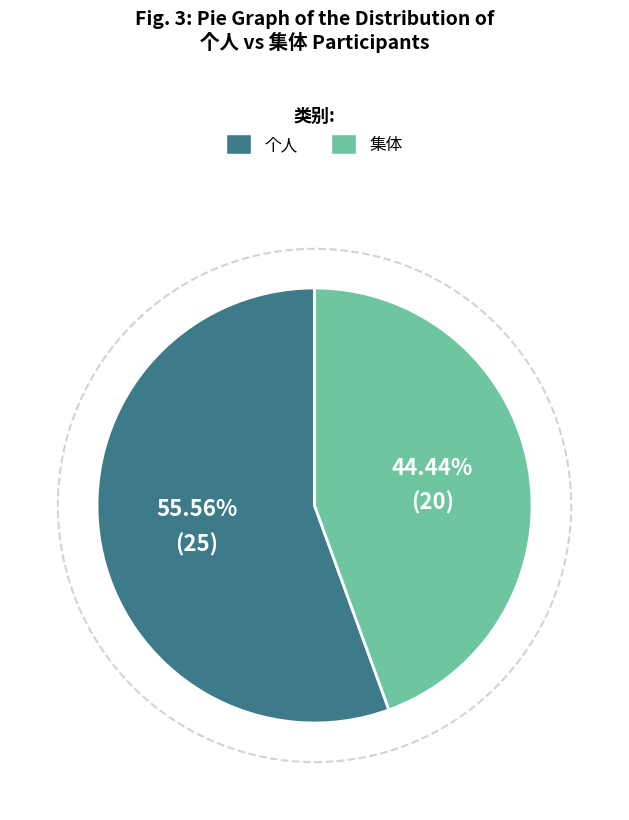

Is there a majority slice in this chart?

Yes